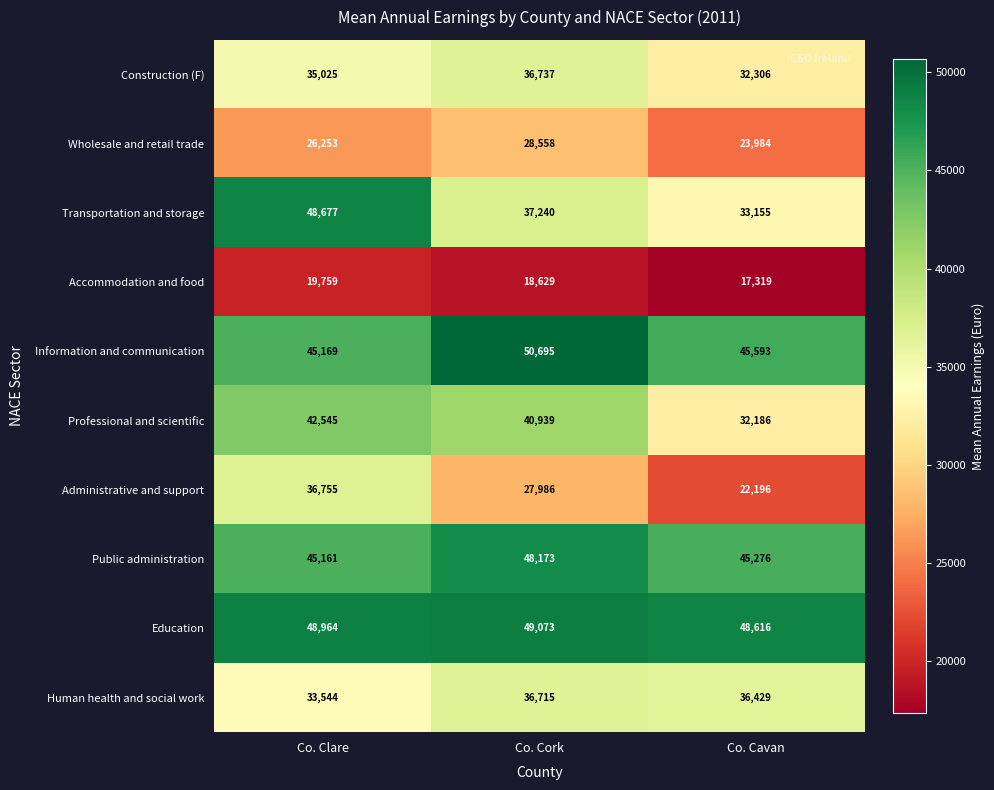

What is the total value across all series at Co. Cavan?

337060